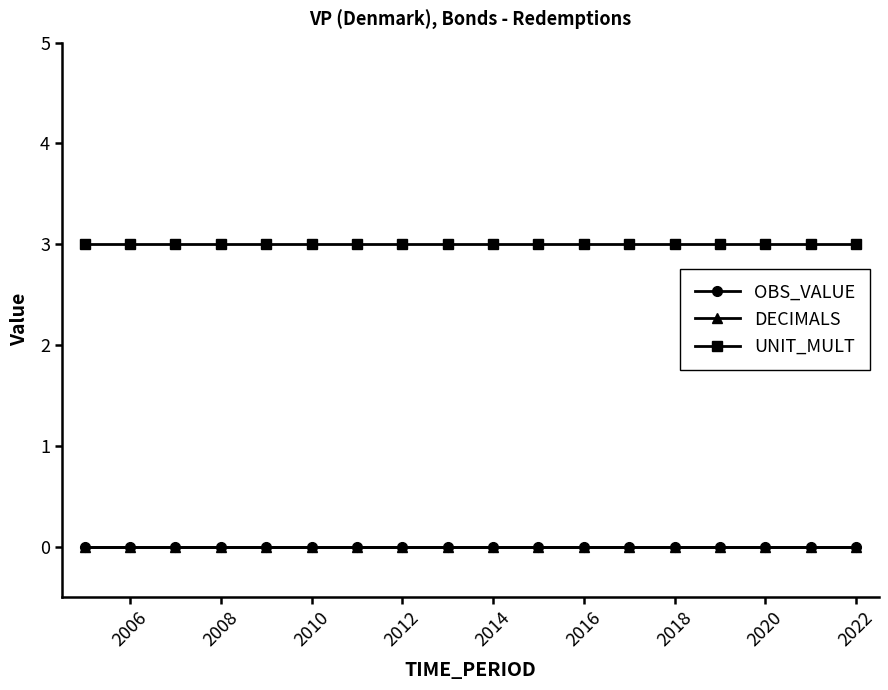

How many lines are shown in the chart?

3